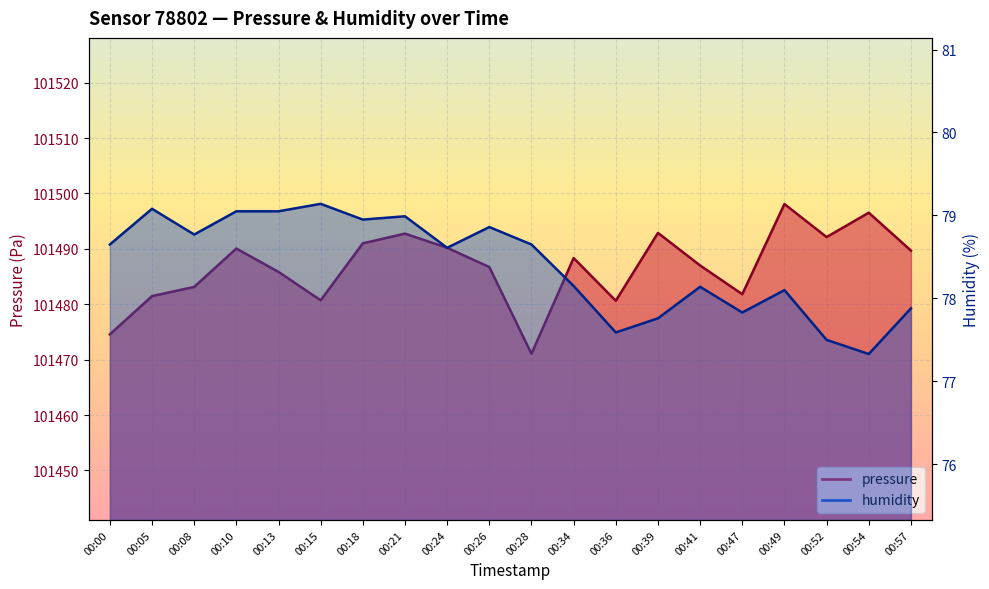

What is the total value across all series at 00:18?

101569.9